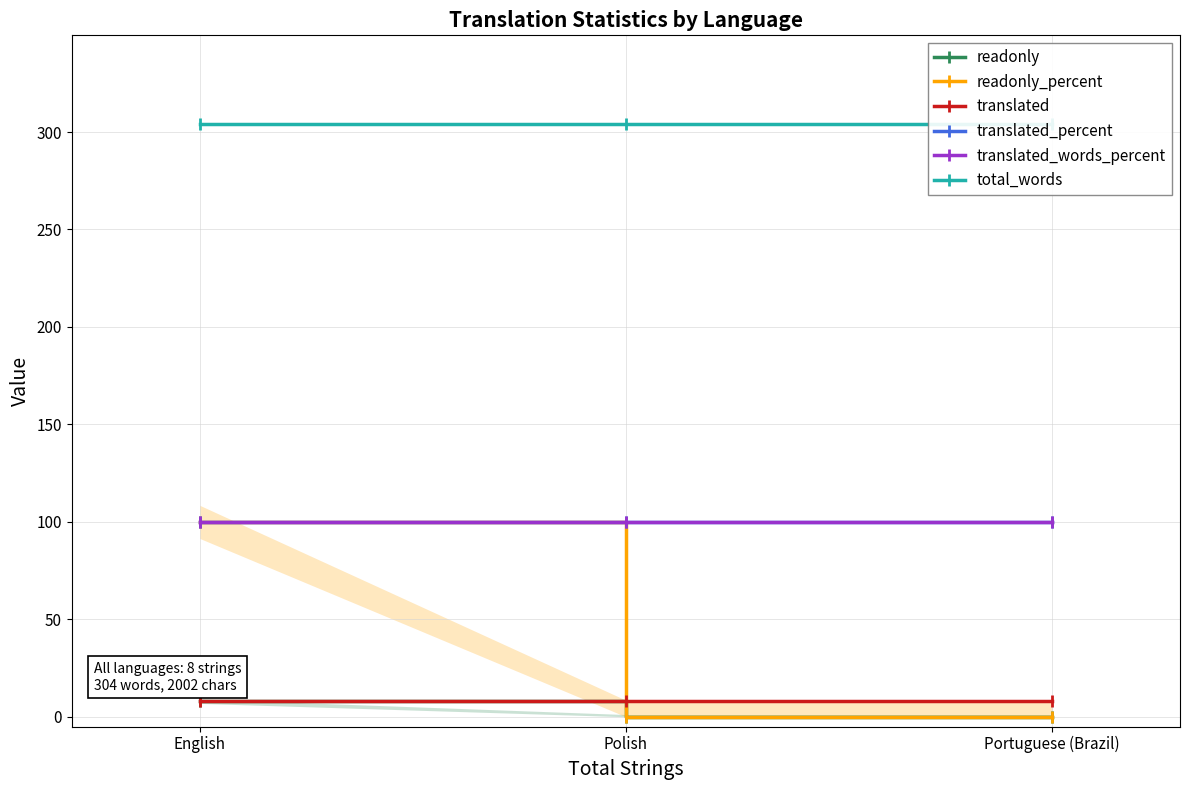

Count the number of data series in this chart.

6